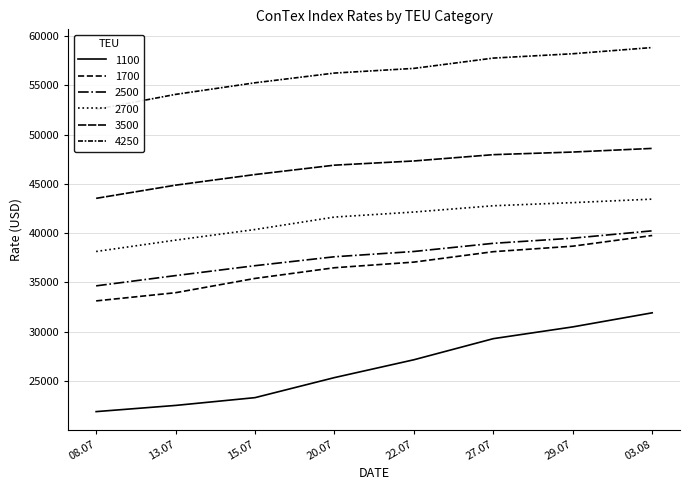

Where is 3500 nearest to the value 46067?

15.07